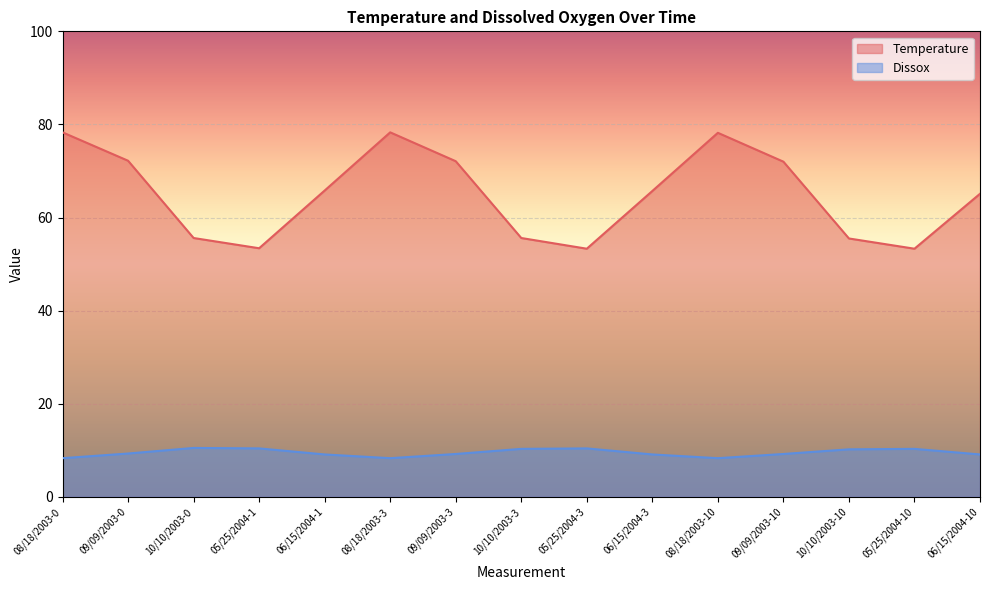

Is the value of Temperature at 10/10/2003-10 greater than the value of Dissox at 09/09/2003-0?

Yes